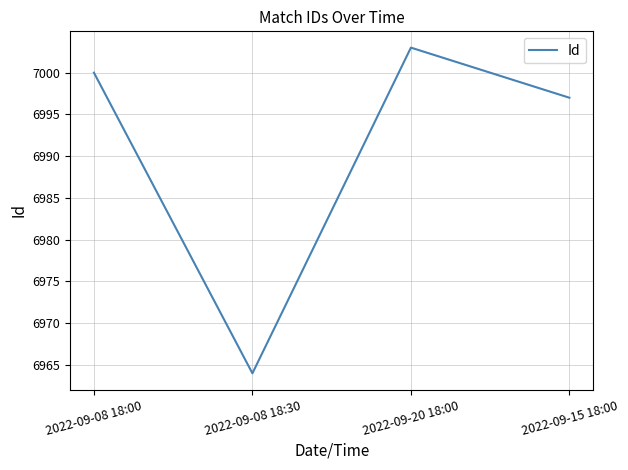

What is the average value?

6991